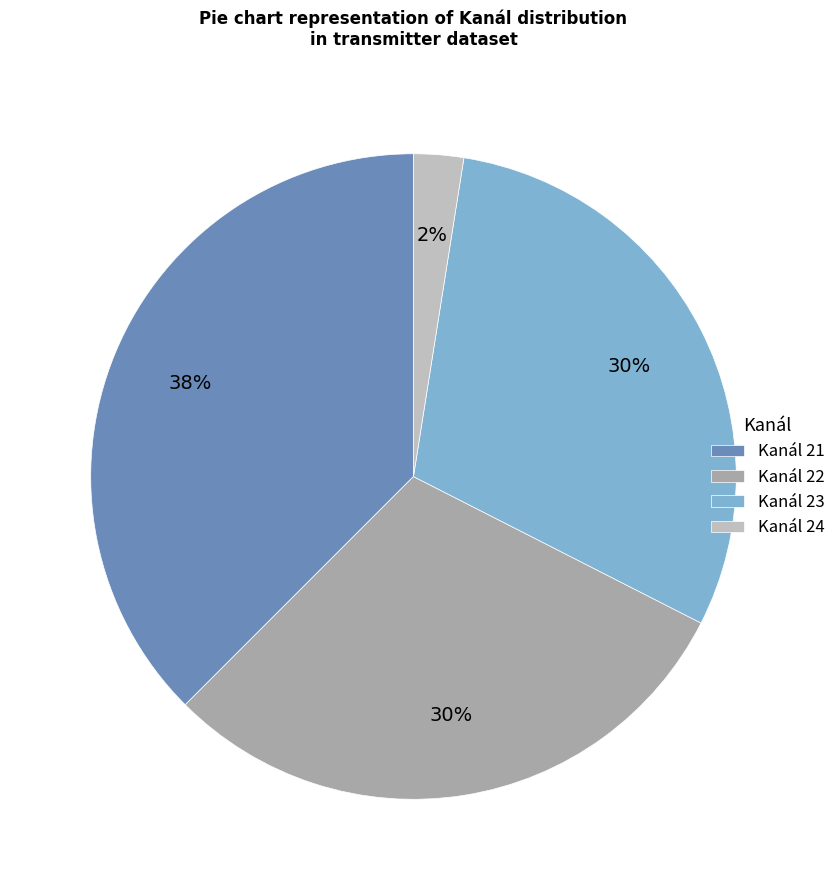

True or false: Kanál 21 accounts for 50% of the total.

False